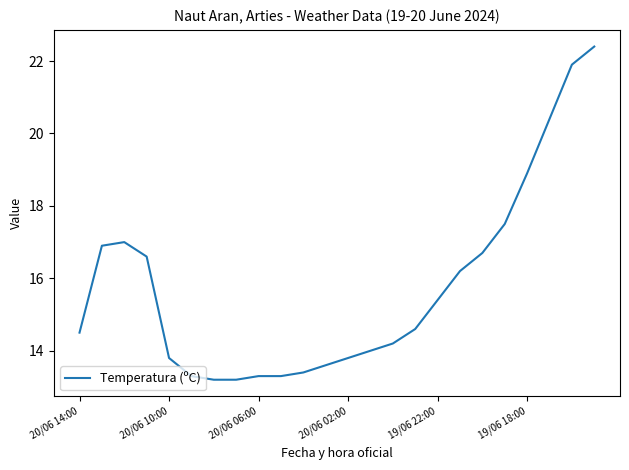

What is the smallest value displayed?

13.2